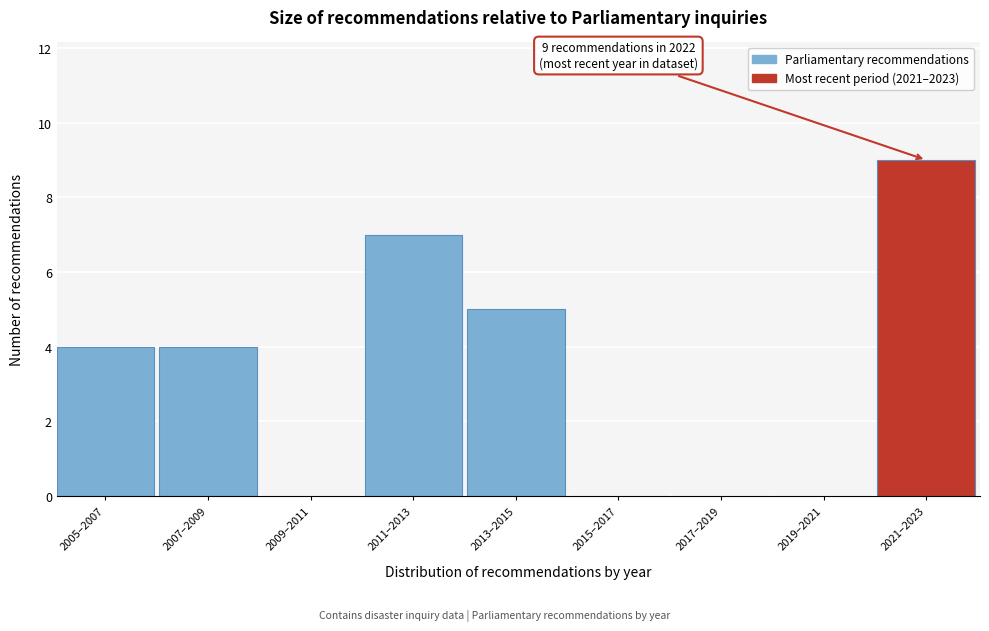

Reading left to right, extract all data points from this chart.

2005–2007=4	2007–2009=4	2009–2011=0	2011–2013=7	2013–2015=5	2015–2017=0	2017–2019=0	2019–2021=0	2021–2023=9